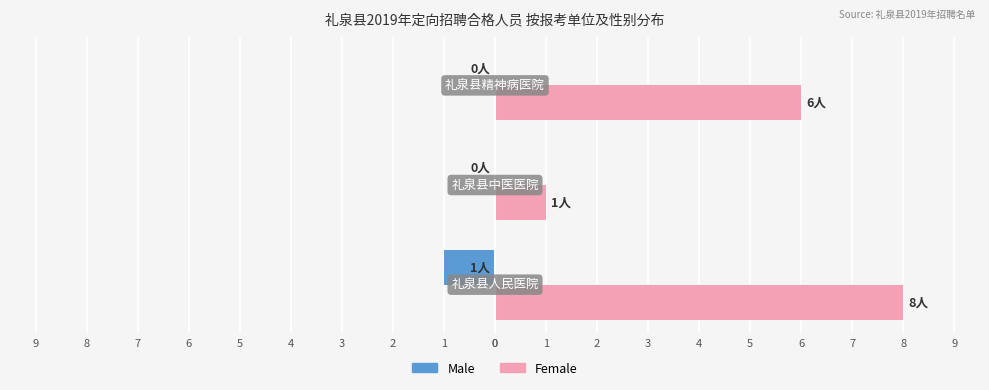

What is the value of the Male bar at the 1st from the left?

-1